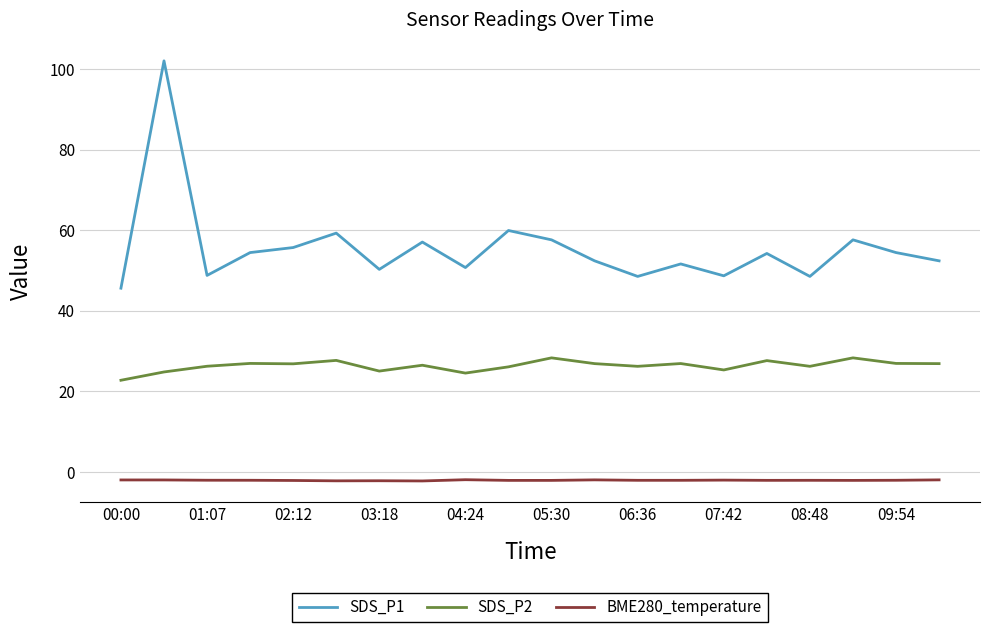

What is the average value of the SDS_P2 series?

26.4